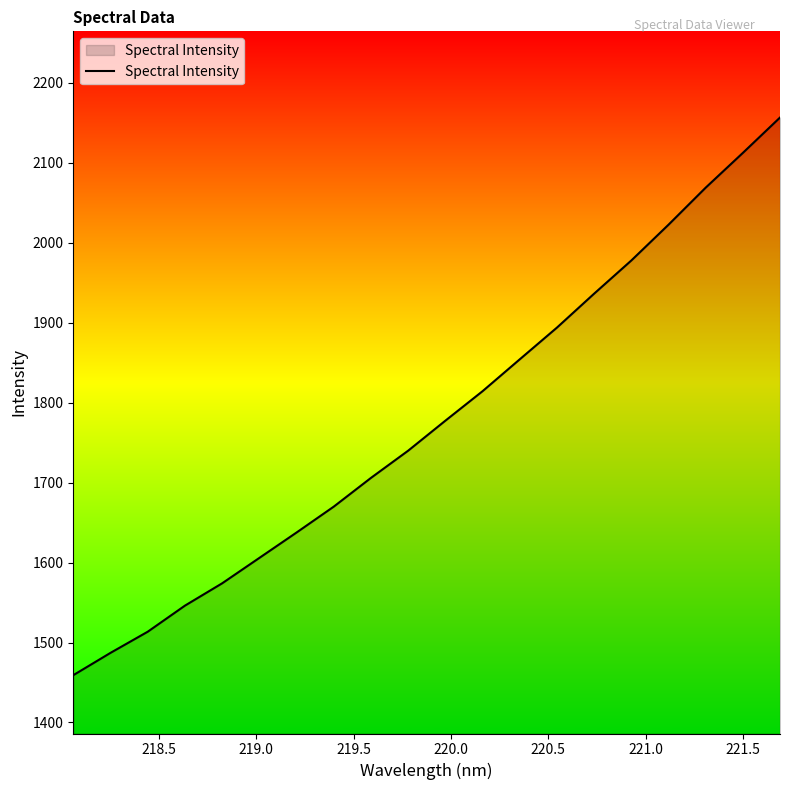

What is the maximum value shown in the chart?

2156.8